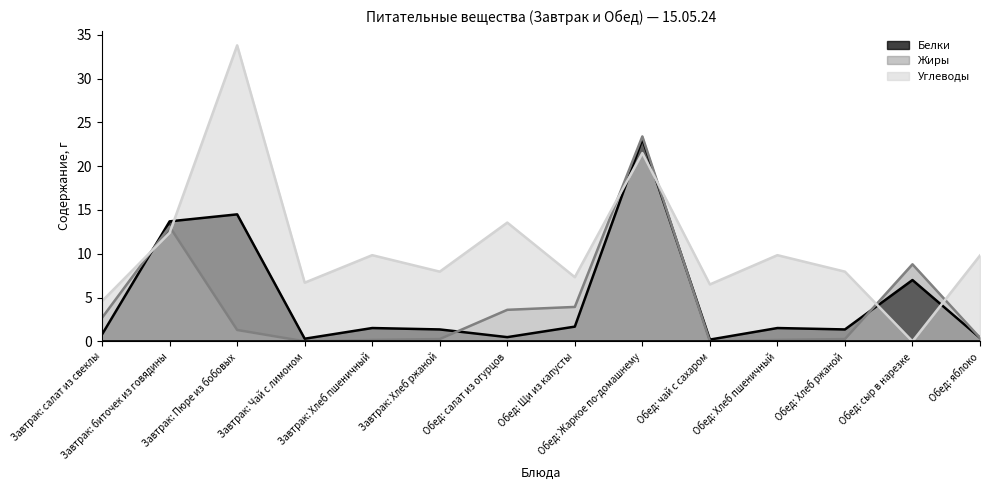

How many intersections are there between Углеводы and Белки?

6